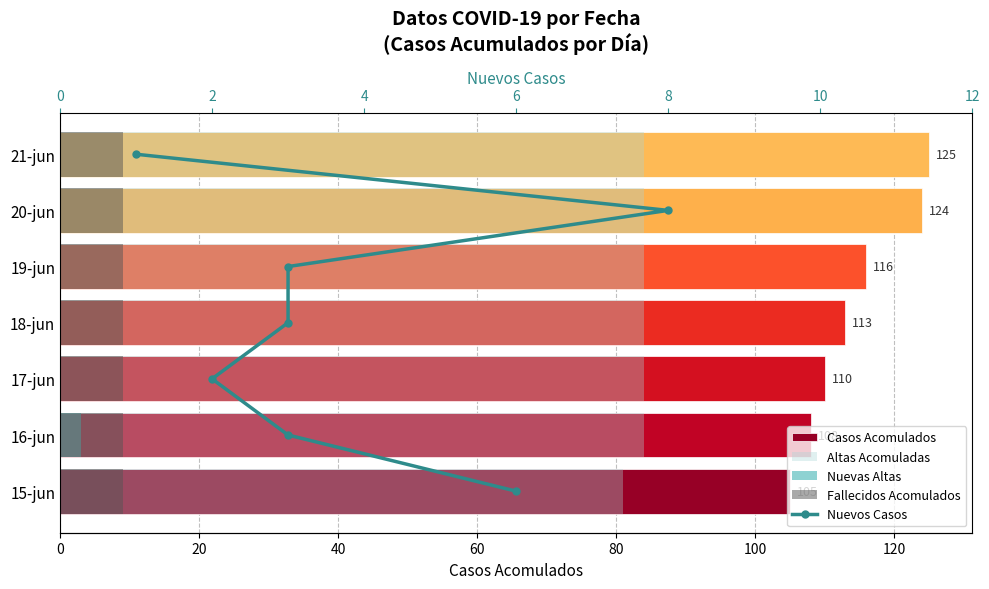

How many groups of bars are there?

7